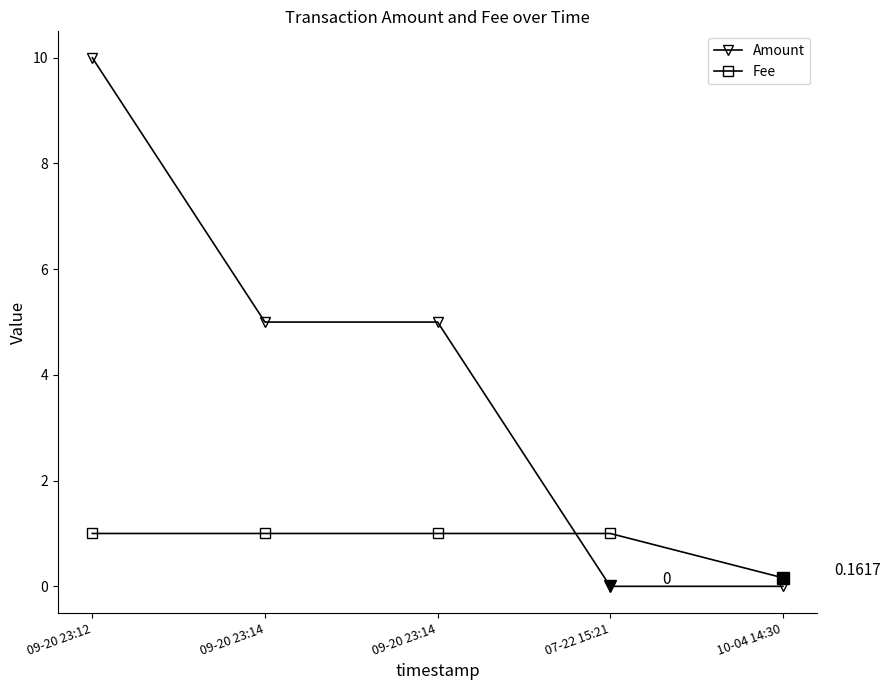

How many lines are shown in the chart?

2